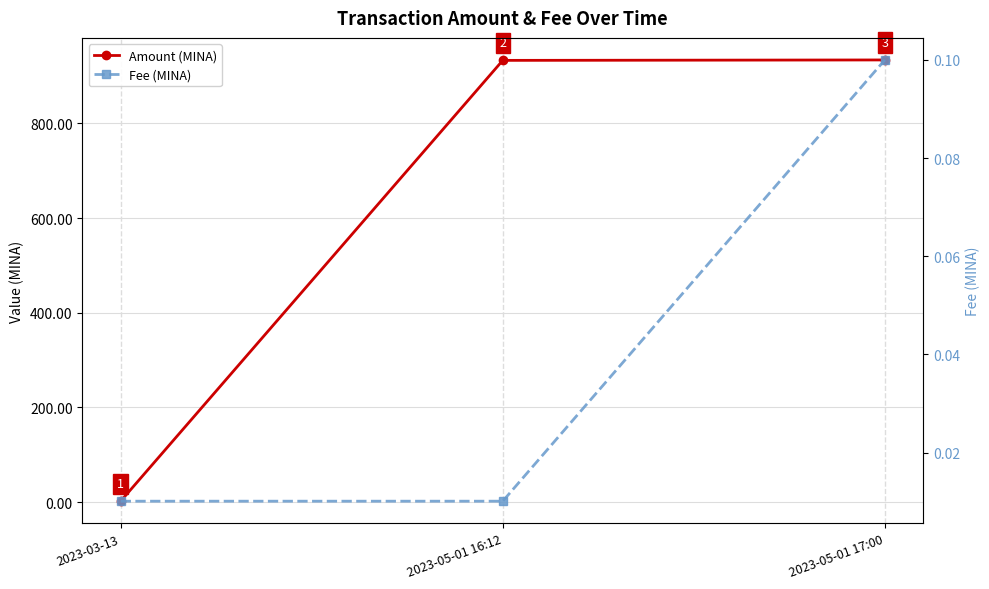

What are all the series names shown in the legend?

Amount (MINA), Fee (MINA)